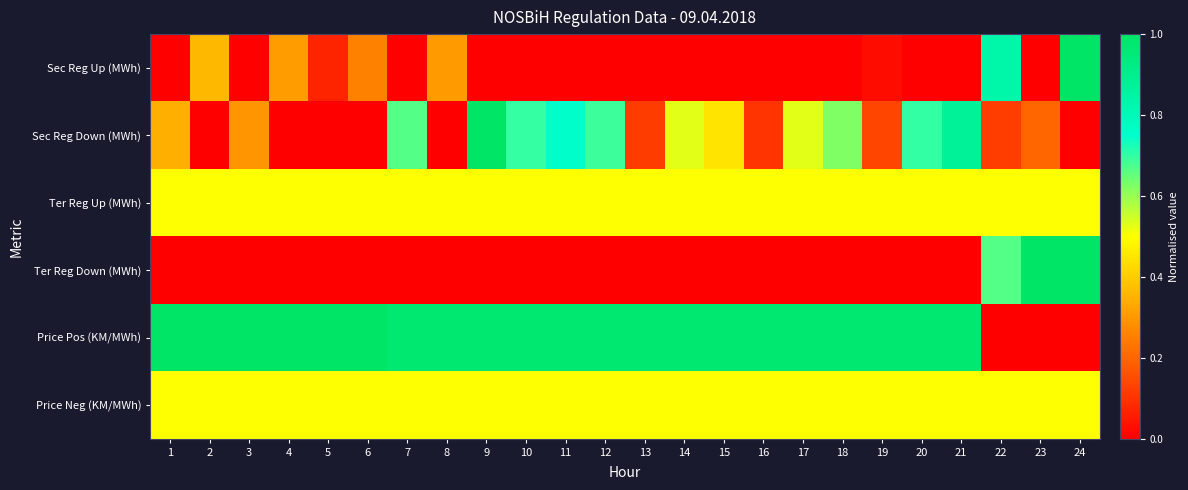

Reading right to left, transcribe all the data shown in this chart.

Sec Reg Up (MWh): 24=1.0	23=0.0	22=0.8	21=0.0	20=0.0	19=0.0	18=0.0	17=0.0	16=0.0	15=0.0	14=0.0	13=0.0	12=0.0	11=0.0	10=0.0	9=0.0	8=0.3	7=0.0	6=0.3	5=0.1	4=0.3	3=0.0	2=0.4	1=0.0
Sec Reg Down (MWh): 24=0.0	23=0.2	22=0.1	21=0.9	20=0.7	19=0.1	18=0.6	17=0.5	16=0.1	15=0.4	14=0.5	13=0.1	12=0.7	11=0.8	10=0.7	9=1.0	8=0.0	7=0.7	6=0.0	5=0.0	4=0.0	3=0.3	2=0.0	1=0.3
Ter Reg Up (MWh): 24=0.5	23=0.5	22=0.5	21=0.5	20=0.5	19=0.5	18=0.5	17=0.5	16=0.5	15=0.5	14=0.5	13=0.5	12=0.5	11=0.5	10=0.5	9=0.5	8=0.5	7=0.5	6=0.5	5=0.5	4=0.5	3=0.5	2=0.5	1=0.5
Ter Reg Down (MWh): 24=1.0	23=1.0	22=0.7	21=0.0	20=0.0	19=0.0	18=0.0	17=0.0	16=0.0	15=0.0	14=0.0	13=0.0	12=0.0	11=0.0	10=0.0	9=0.0	8=0.0	7=0.0	6=0.0	5=0.0	4=0.0	3=0.0	2=0.0	1=0.0
Price Pos (KM/MWh): 24=0.0	23=0.0	22=0.0	21=1.0	20=1.0	19=1.0	18=1.0	17=1.0	16=1.0	15=1.0	14=1.0	13=1.0	12=1.0	11=1.0	10=1.0	9=1.0	8=1.0	7=1.0	6=1.0	5=1.0	4=1.0	3=1.0	2=1.0	1=1.0
Price Neg (KM/MWh): 24=0.5	23=0.5	22=0.5	21=0.5	20=0.5	19=0.5	18=0.5	17=0.5	16=0.5	15=0.5	14=0.5	13=0.5	12=0.5	11=0.5	10=0.5	9=0.5	8=0.5	7=0.5	6=0.5	5=0.5	4=0.5	3=0.5	2=0.5	1=0.5